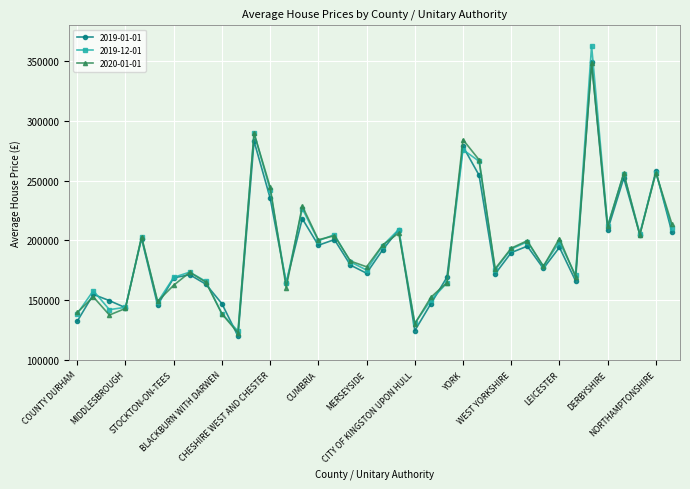

What is the smallest value displayed?

119841.4